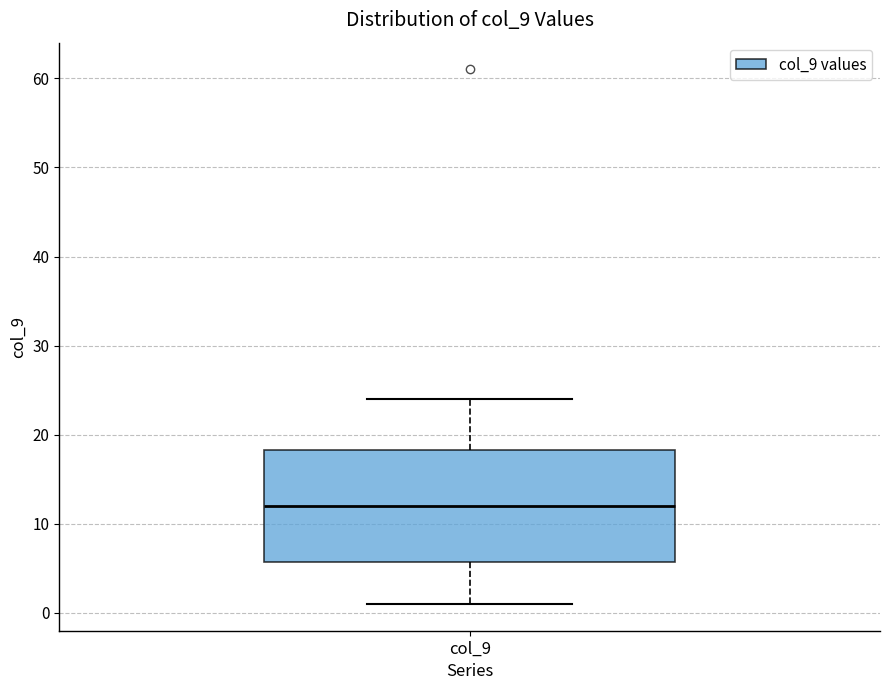

Read this box plot against the y-axis: the position of the median line, the range covered by the box, and the ends of both whiskers. The values are not printed on the chart, so give them approximately, as read against the axis.

median 12, box 6 to 18, whiskers 1 to 24